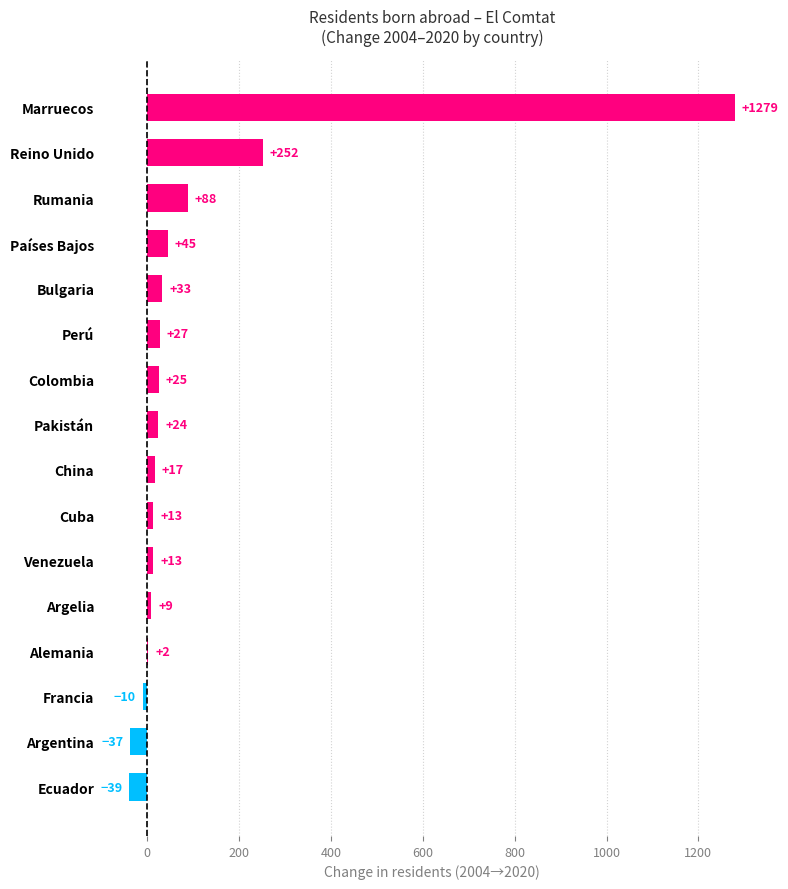

How many data points does each series have?

16